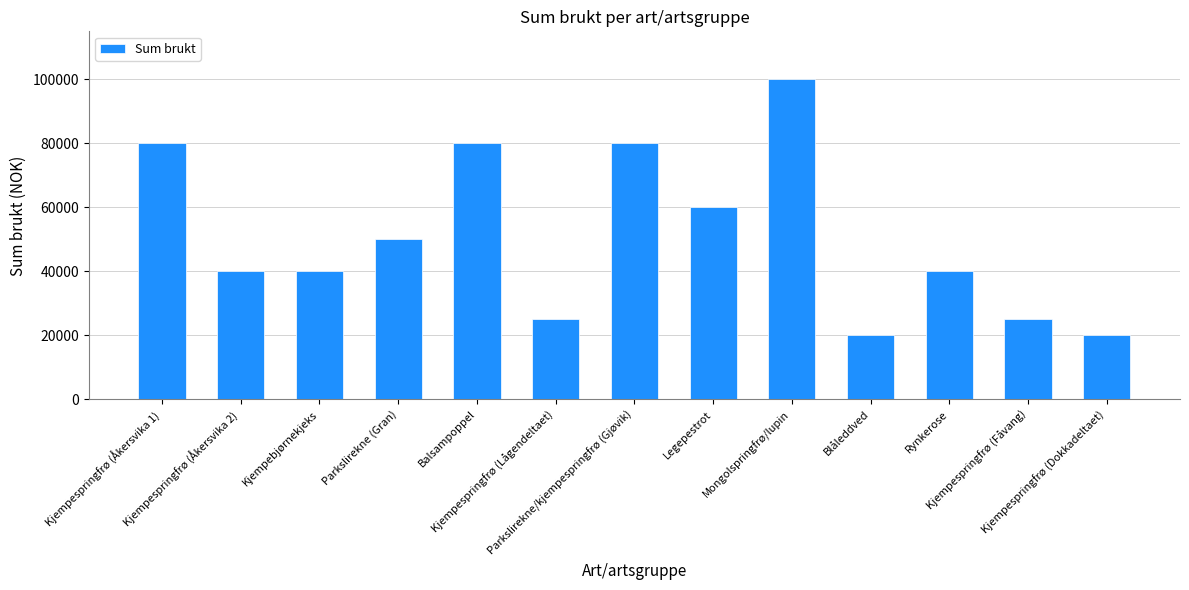

What is the sum of all values?

660000